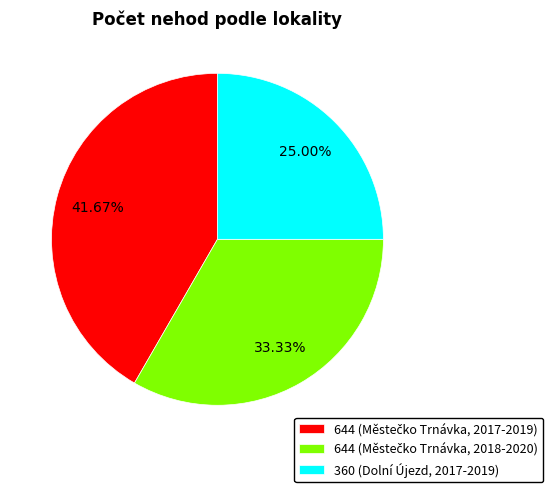

Does any single category account for the majority?

No